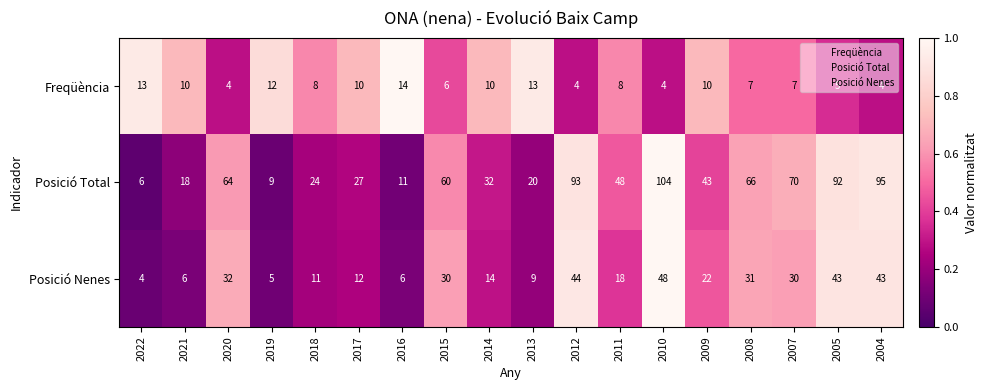

Count the Freqüència values in the range 5 to 10.

10